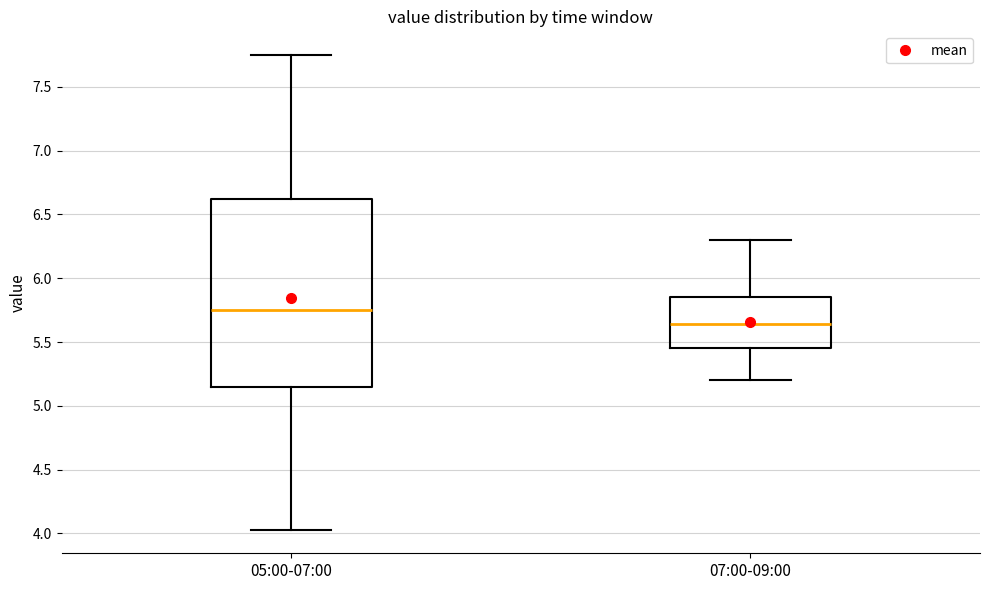

Which box is the tallest, from its lower edge to its upper edge?

05:00-07:00